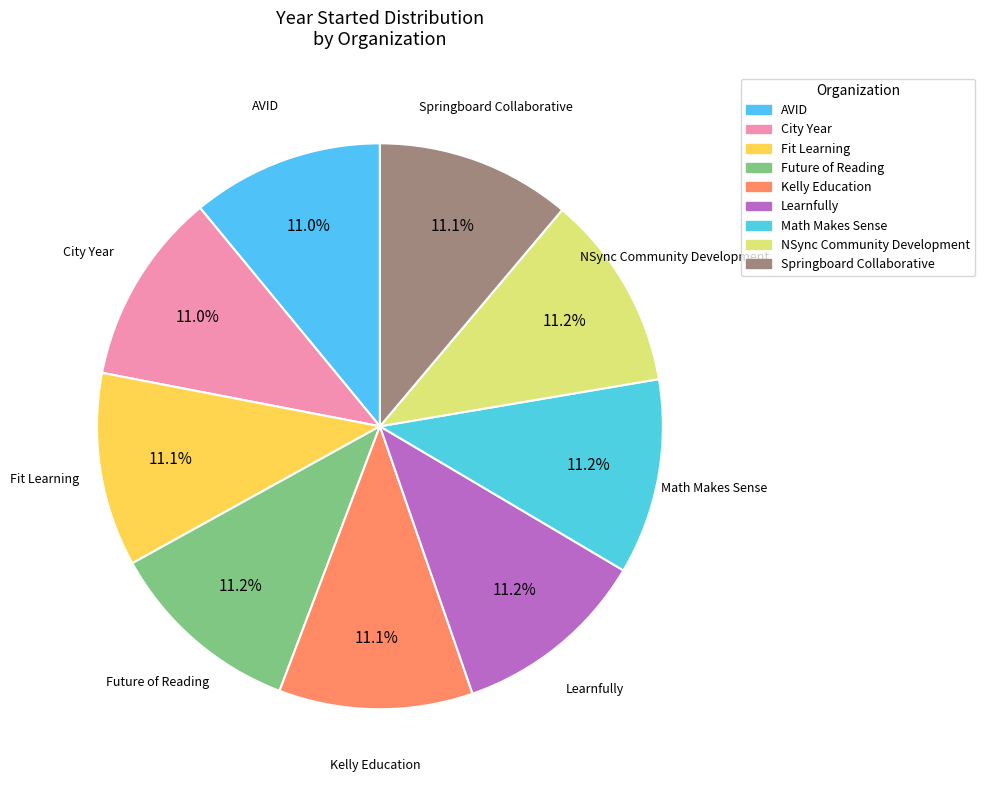

Approximately how many times larger is the value at City Year compared to Fit Learning?

1.0